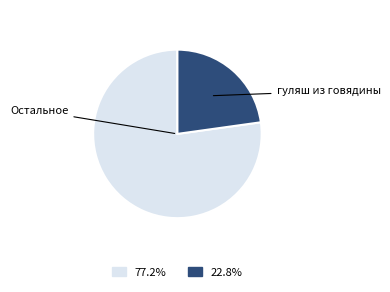

Rank the categories by value from highest to lowest.

Остальное, гуляш из говядины